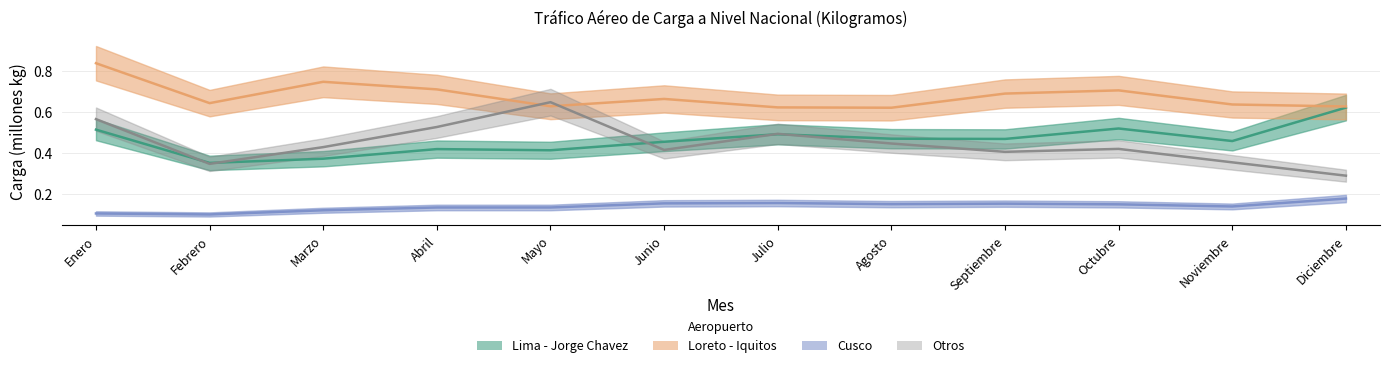

The value of Lima - Jorge Chavez at Octubre is 0.3. True or false?

False